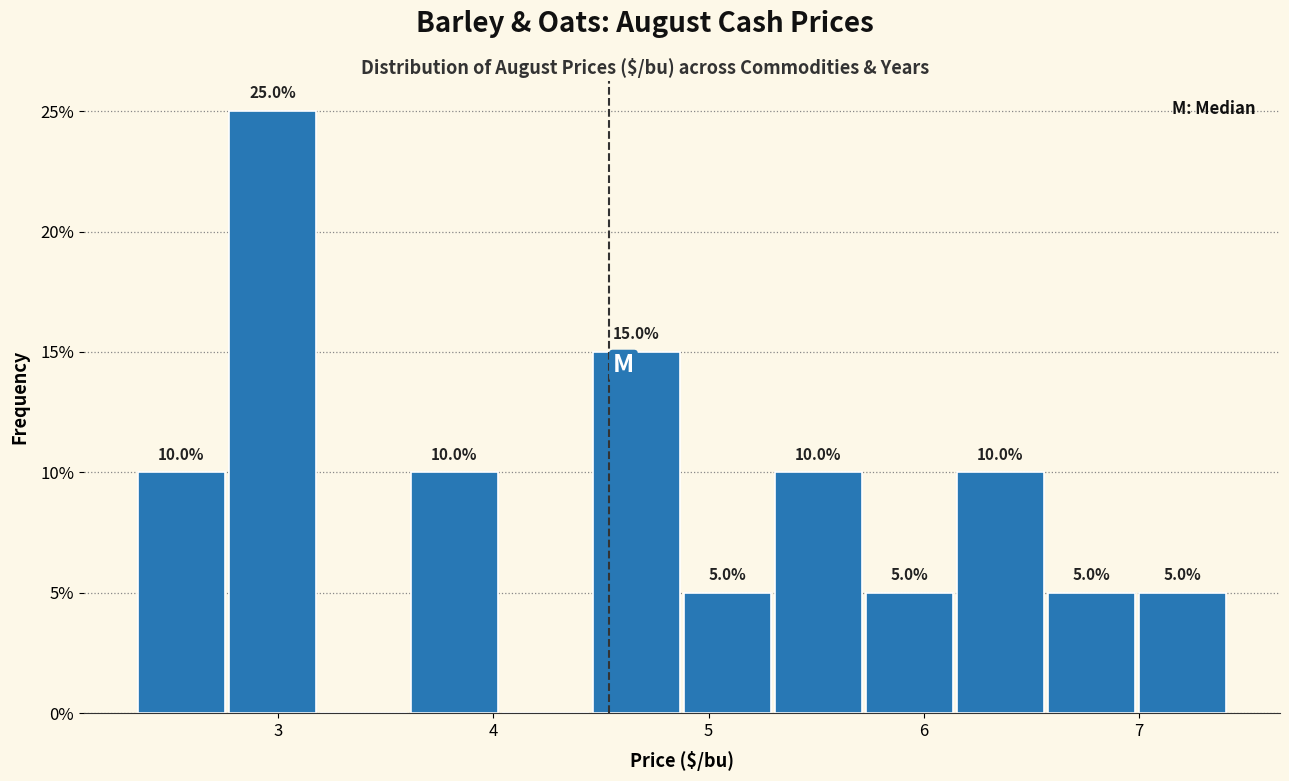

Over which range of the x-axis is the bar tallest?

2.8 to 3.2